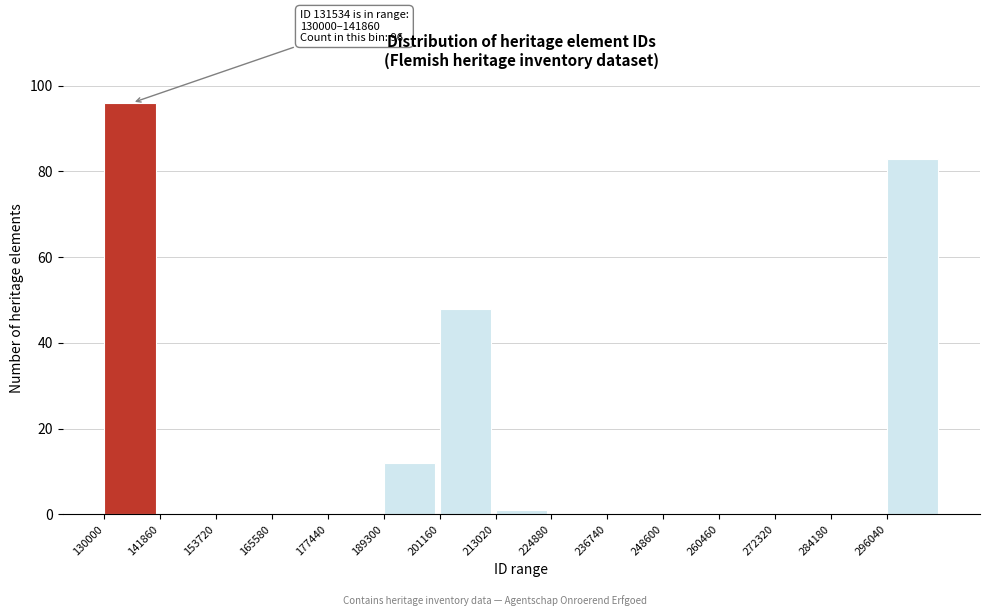

Which range on the x-axis has the tallest bar?

130000 to 142000